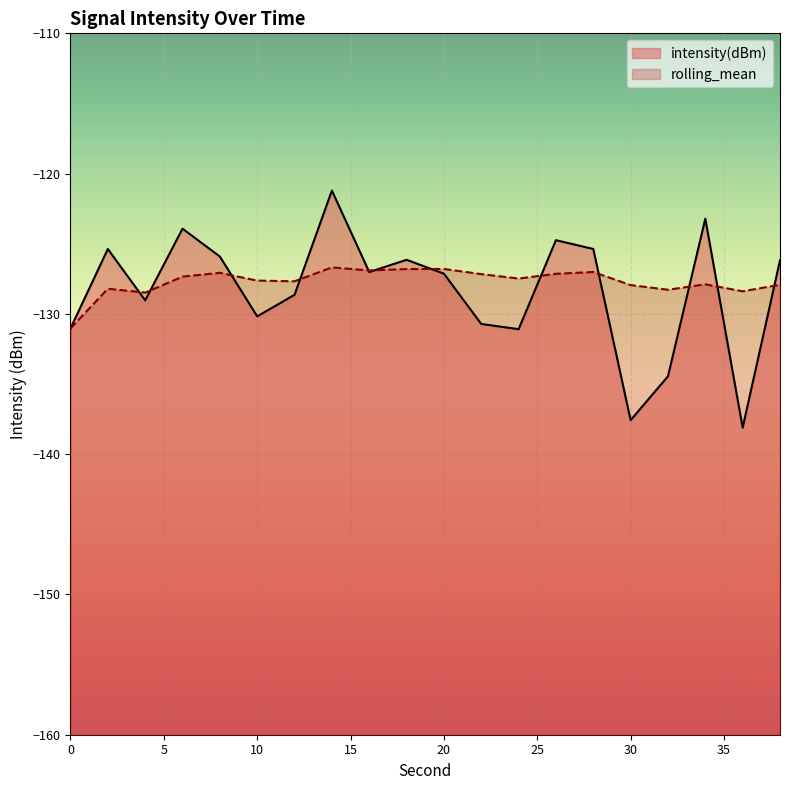

Where is intensity(dBm) nearest to the value -129?

4